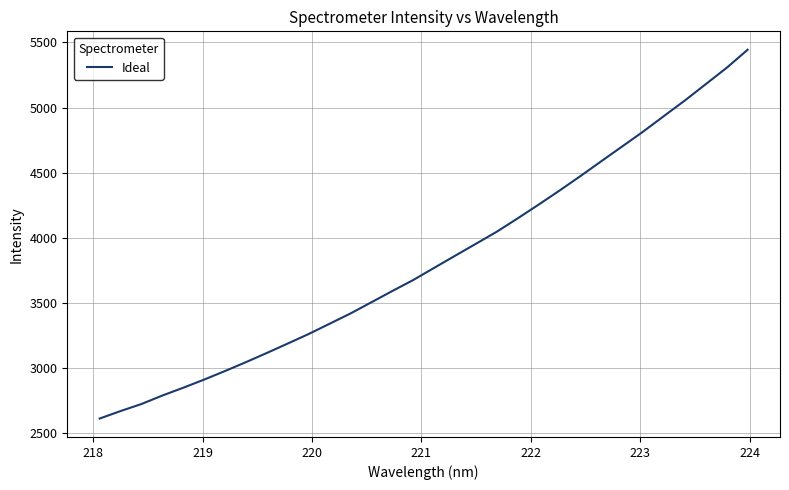

What is the difference between the maximum and minimum values?

2831.5